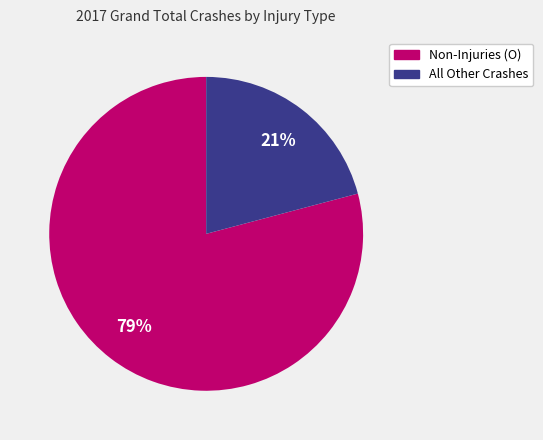

How many slices are in this pie chart?

2